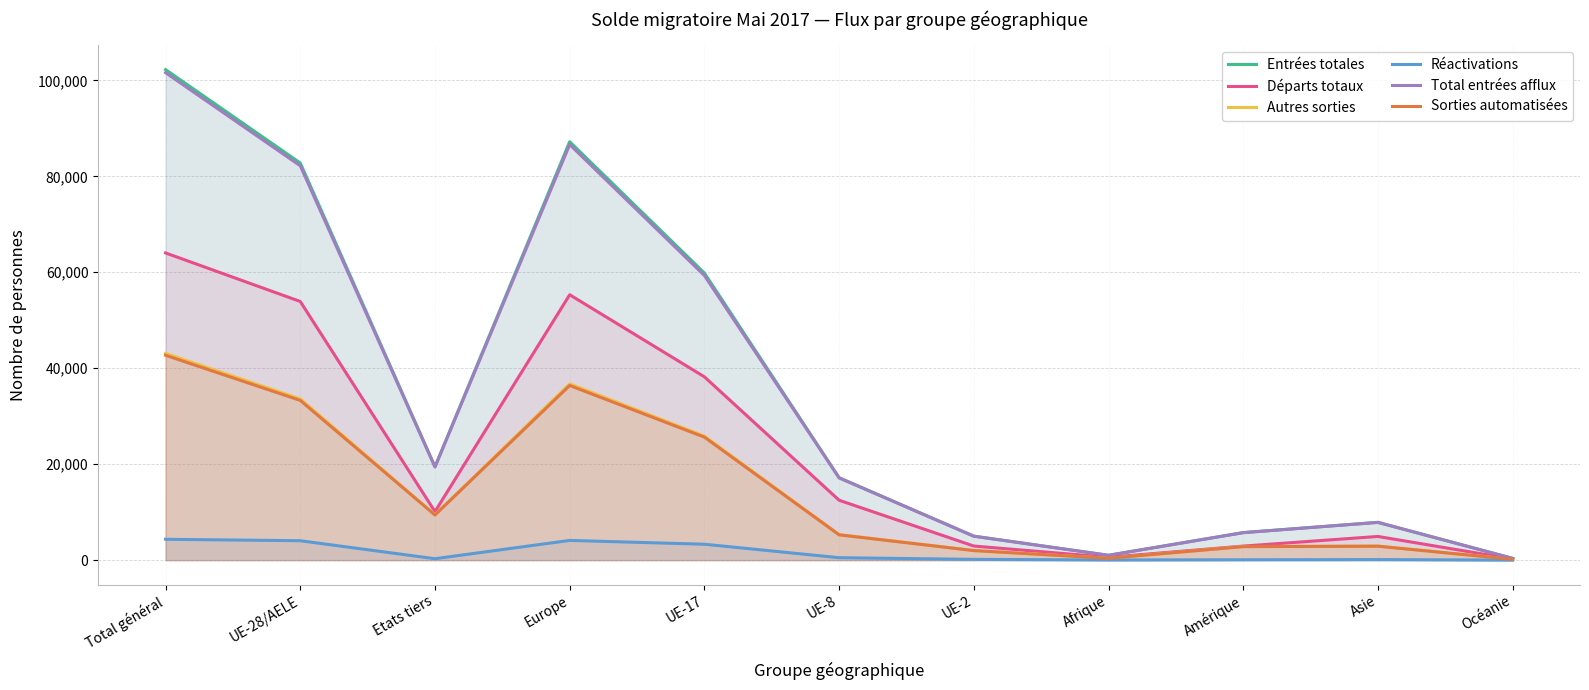

What is the value of the Total entrées afflux point at the 1st from the left?

101599